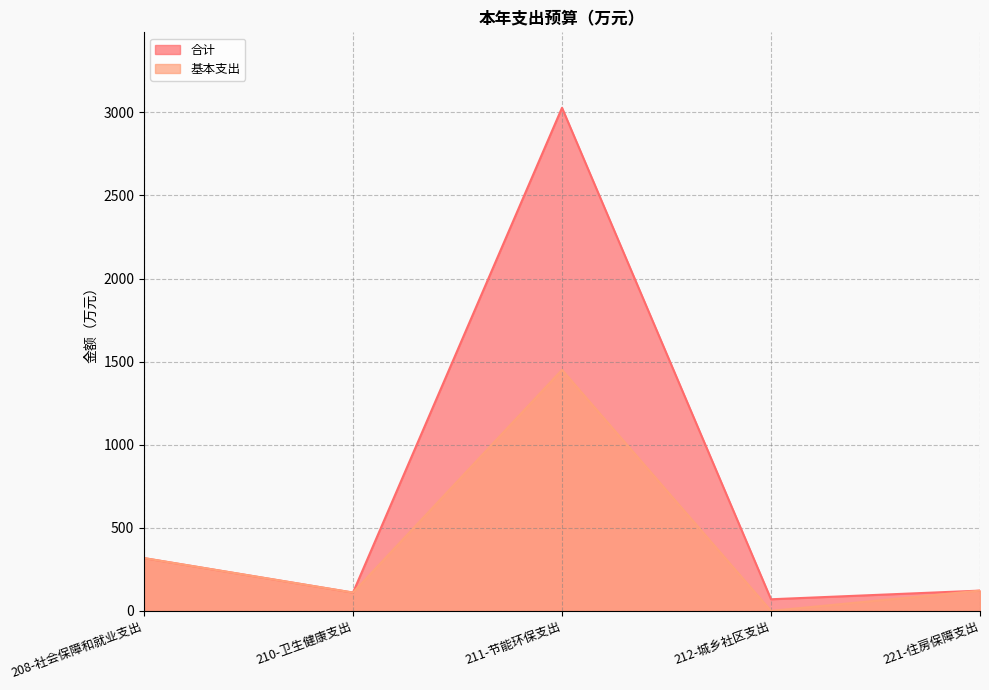

What is the difference between the second highest and minimum values in the 合计 series?

247.8